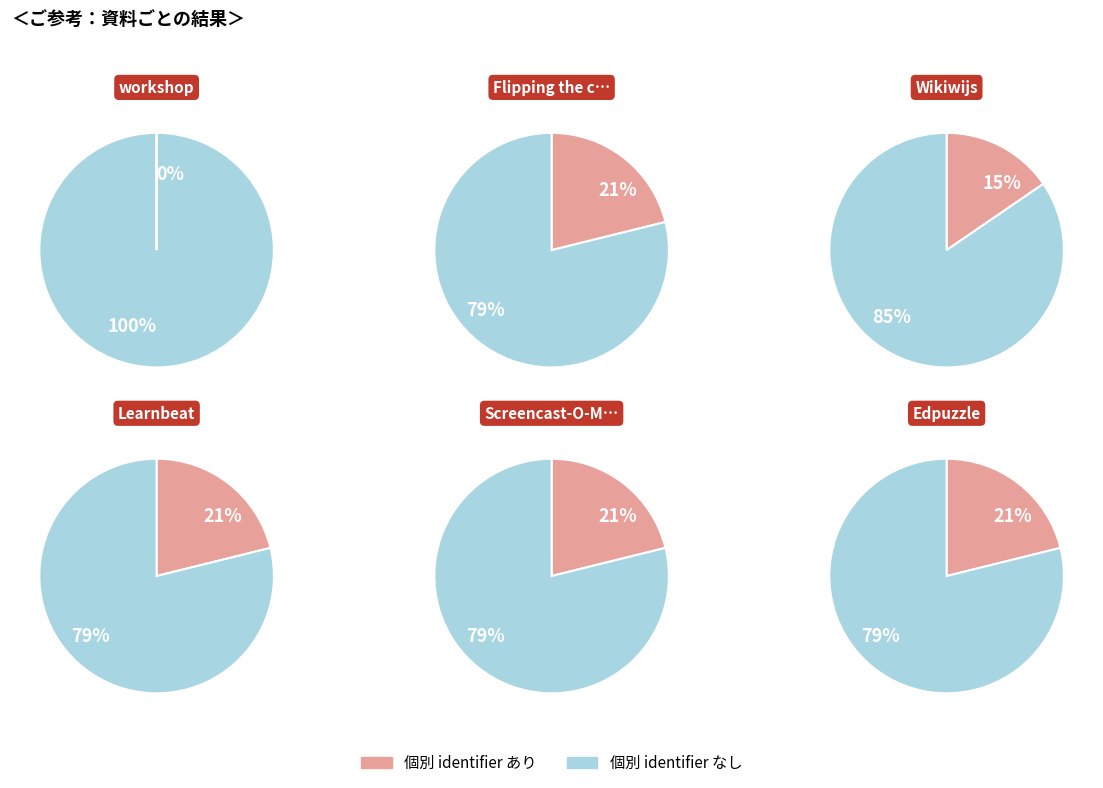

To the nearest percent, what is the difference between the largest and smallest slice percentages?

21%